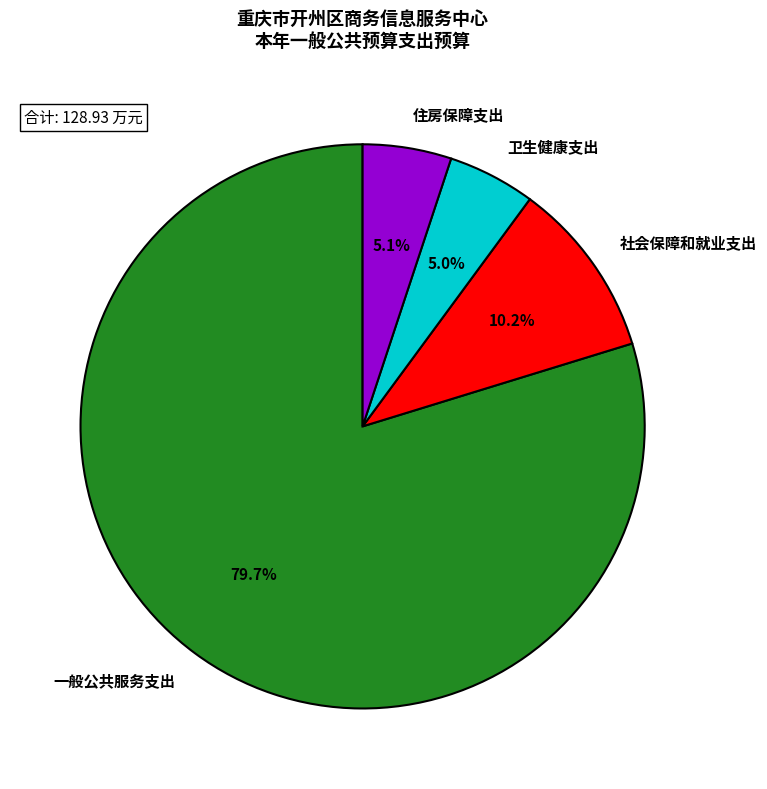

How many segments does this pie chart have?

4